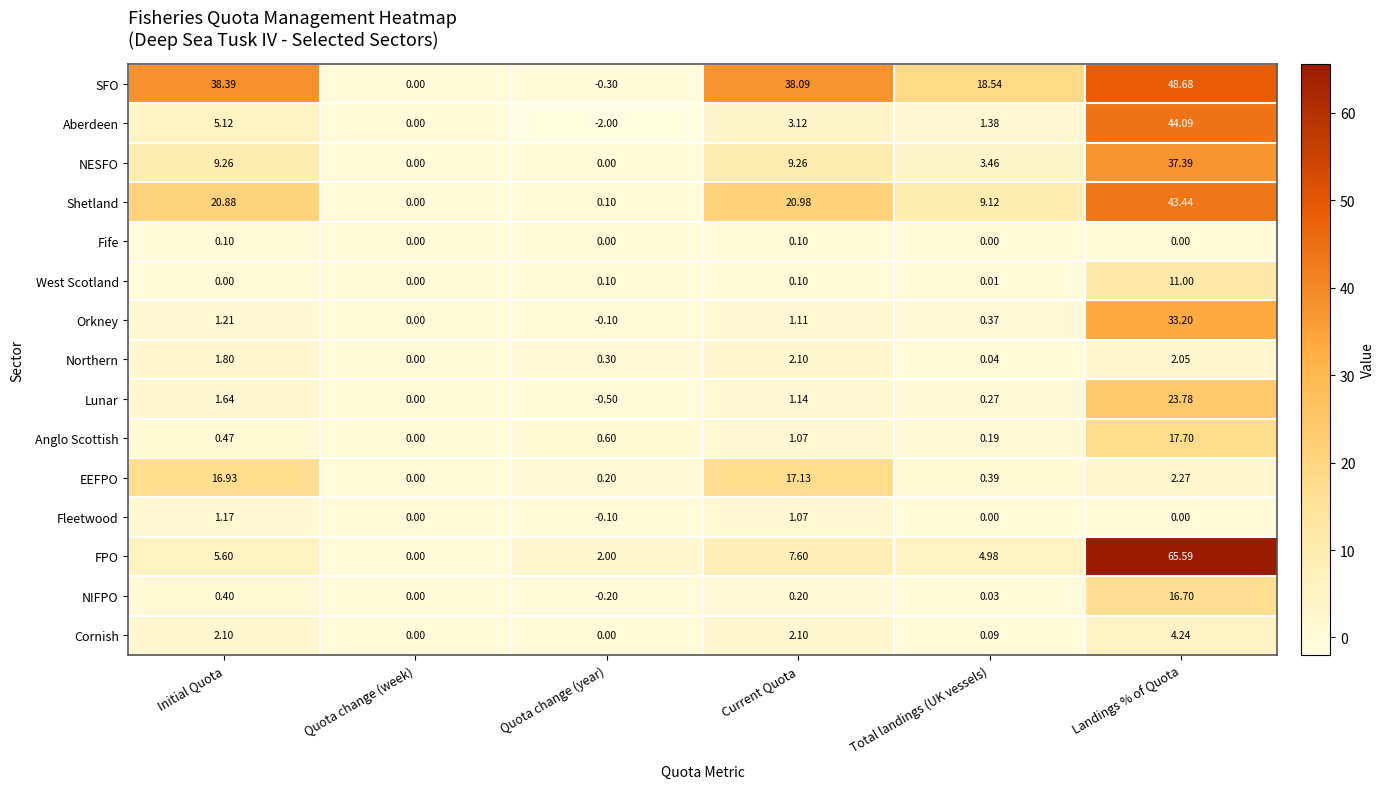

Which series has the largest total across all categories?

SFO